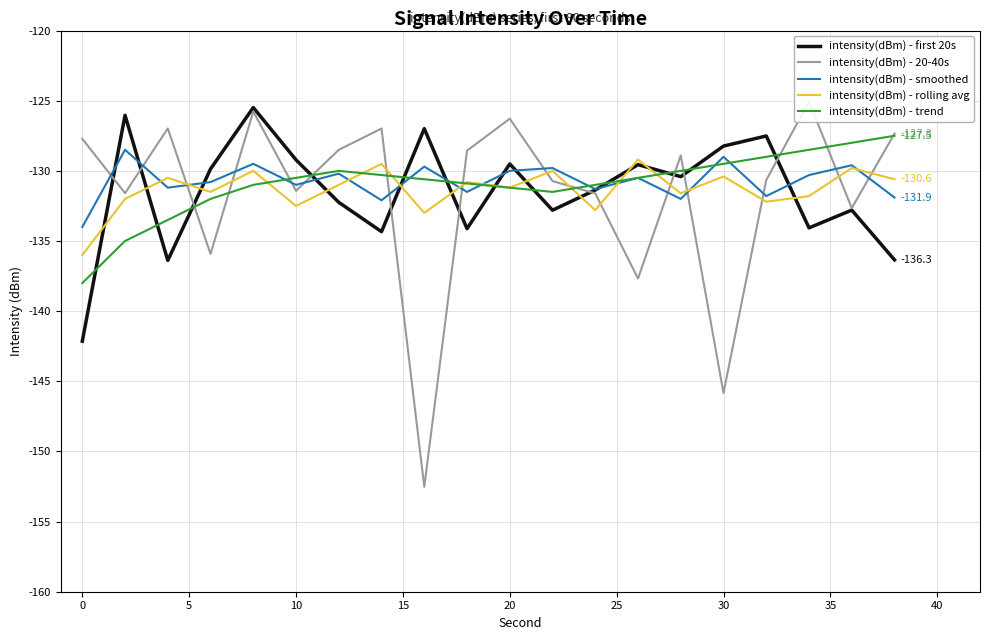

What is the minimum value for intensity(dBm) - first 20s?

-142.1